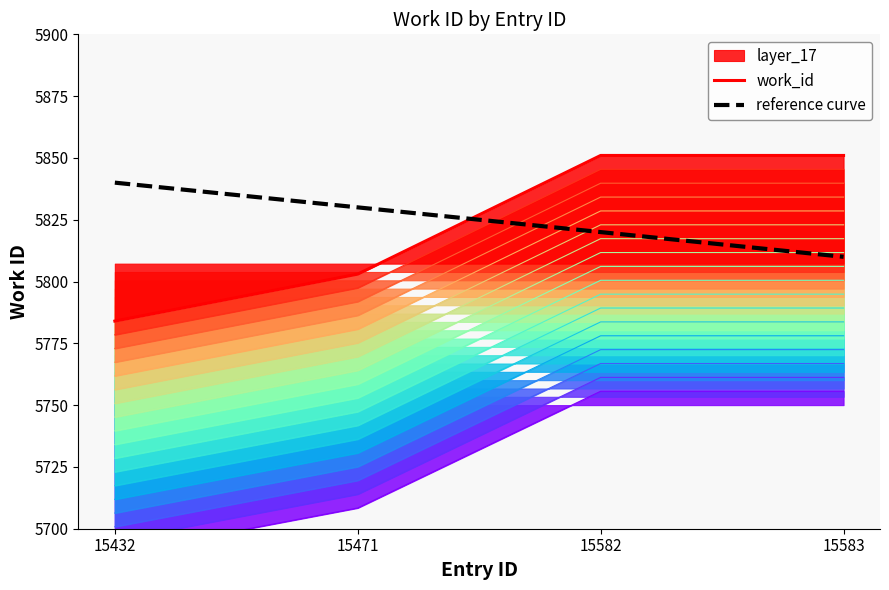

Is the value of work_id at 15432 greater than the value of reference curve at 15582?

No